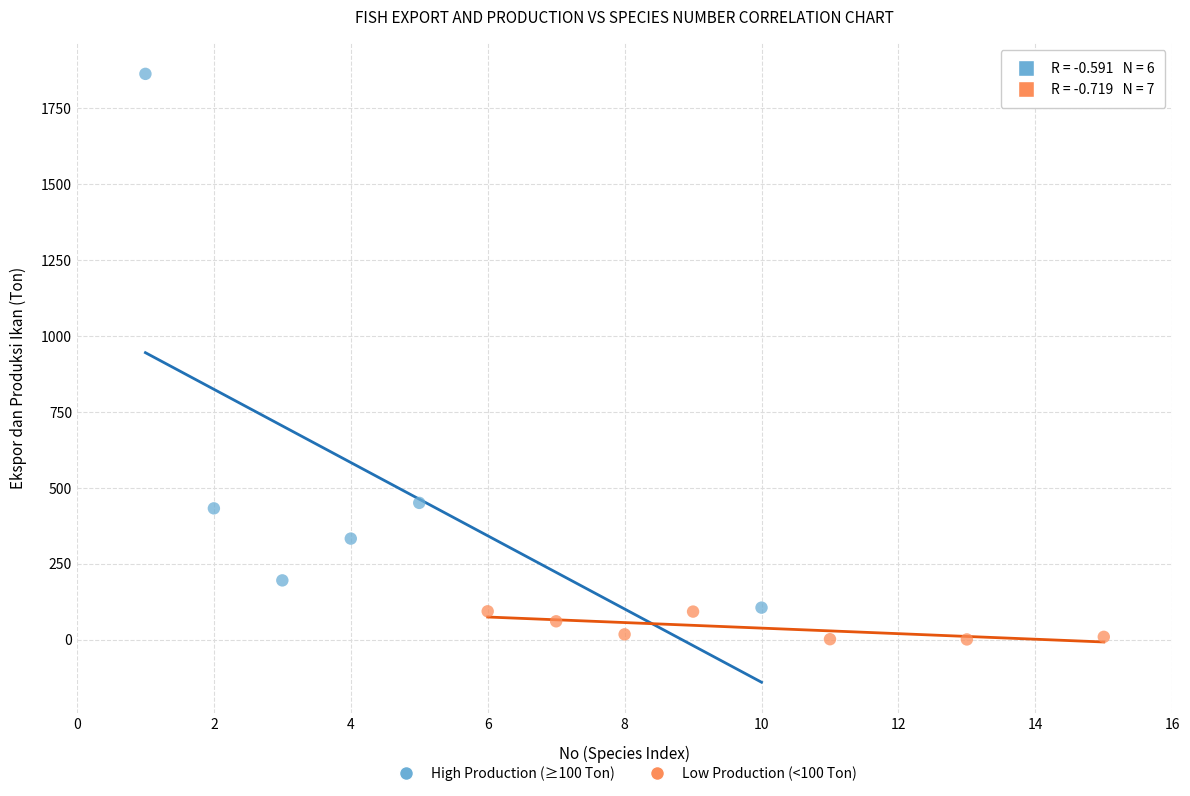

Which series contains the highest Y value?

High Production (≥100 Ton)